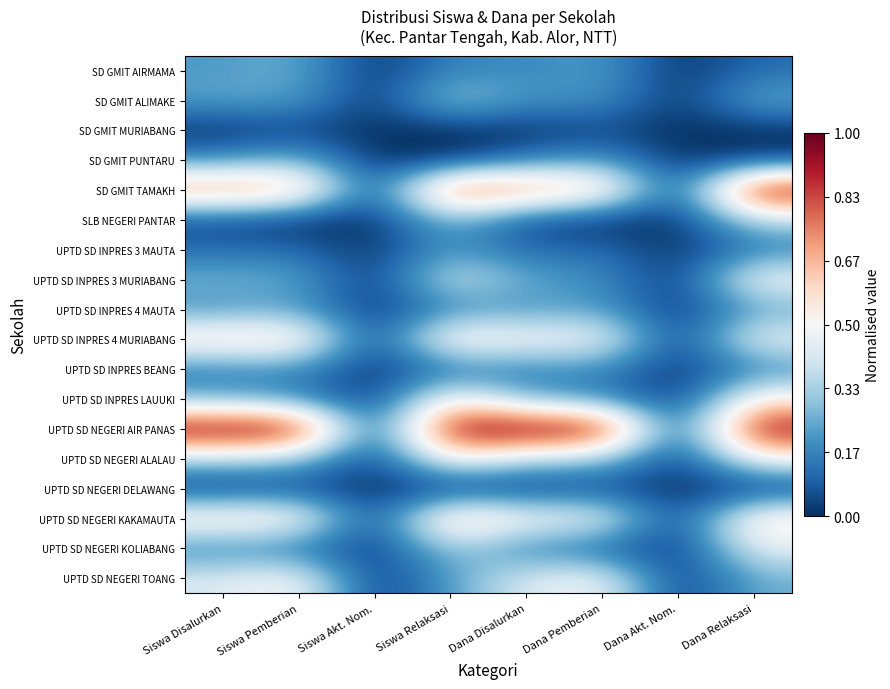

At how many categories does at least one series exceed 0?

6